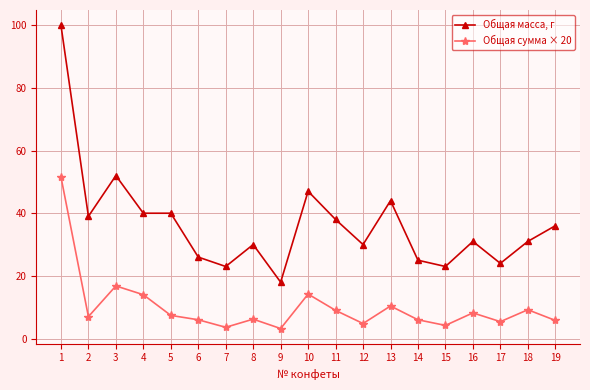

Rank the series by their maximum value, from lowest to highest.

Общая сумма × 20, Общая масса, г